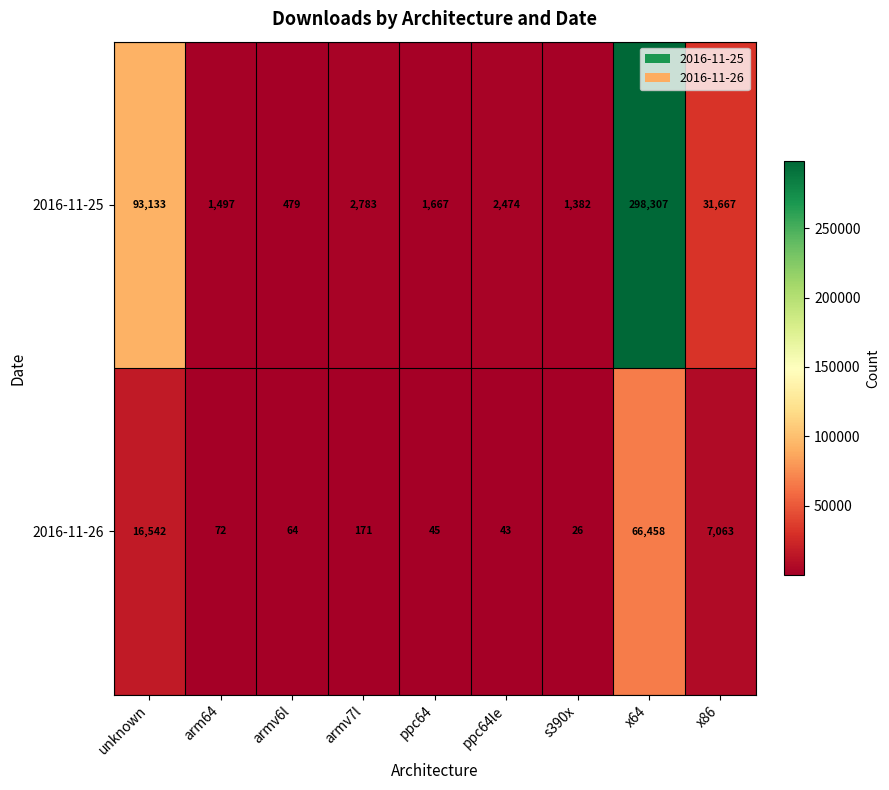

List the series in order of their overall mean, lowest first.

2016-11-26, 2016-11-25